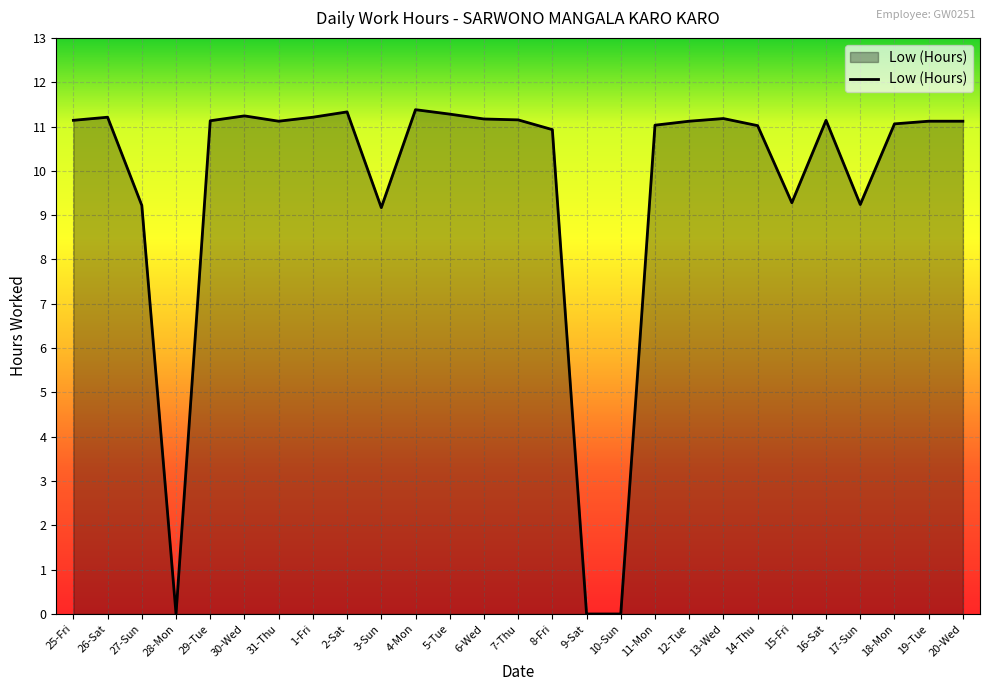

What is the difference between the maximum and second lowest values?

11.4